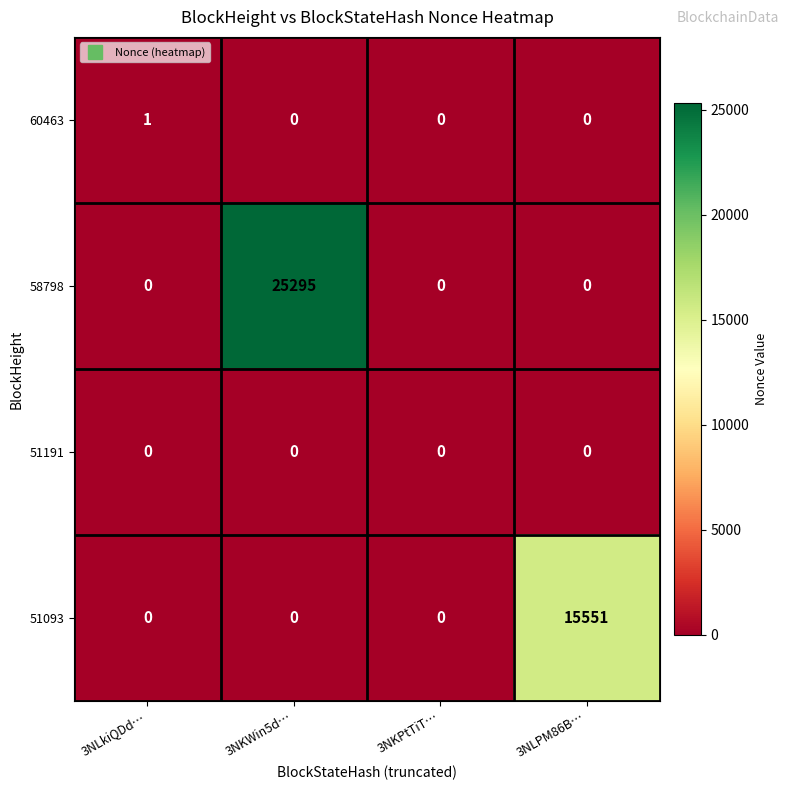

Reading left to right, what are all the values shown in this chart?

60463: 1	0	0	0
58798: 0	25295	0	0
51191: 0	0	0	0
51093: 0	0	0	15551